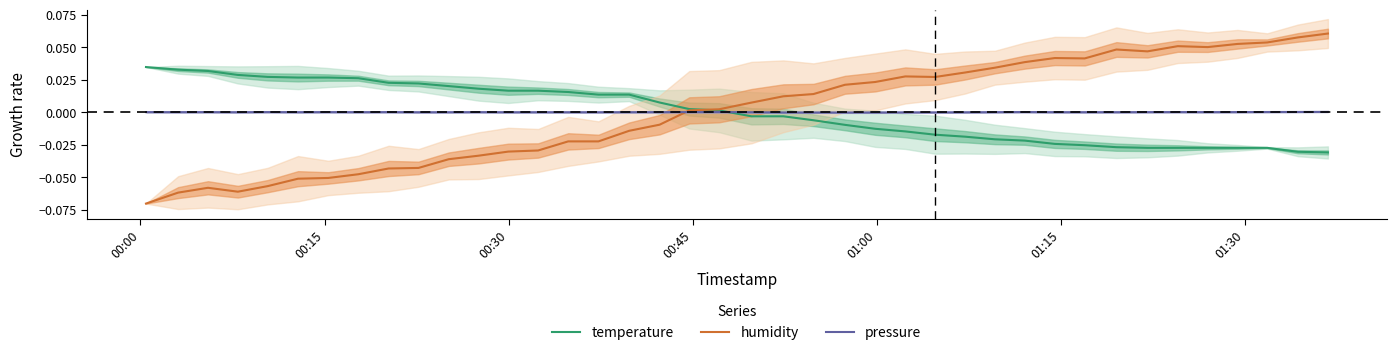

What is the difference between the second highest and minimum values in the humidity series?

0.1